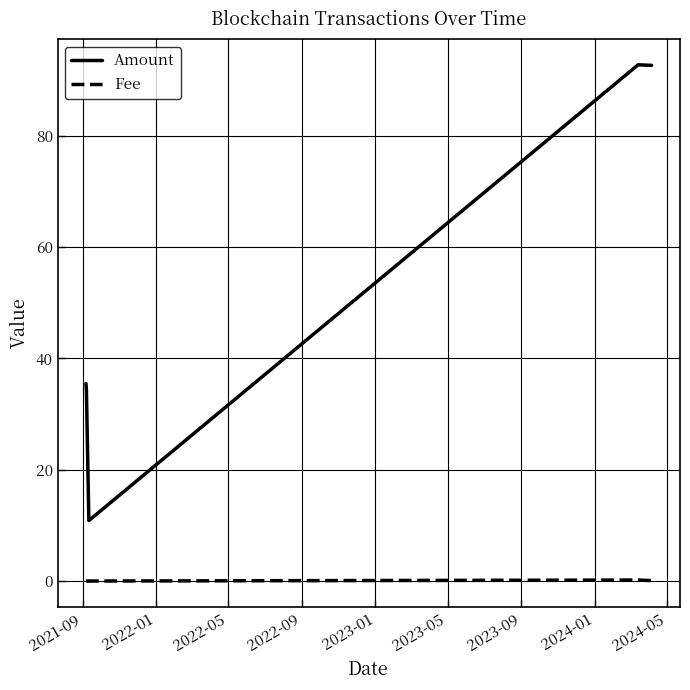

In Amount, how many points are higher than both neighbors (excluding endpoints)?

1